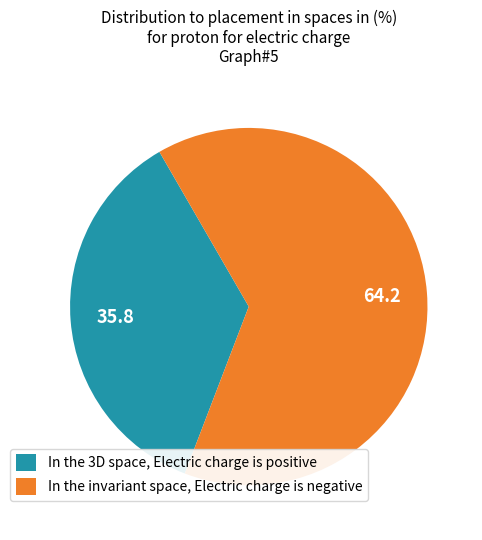

Which slice is the smallest?

In the 3D space, Electric charge is positive